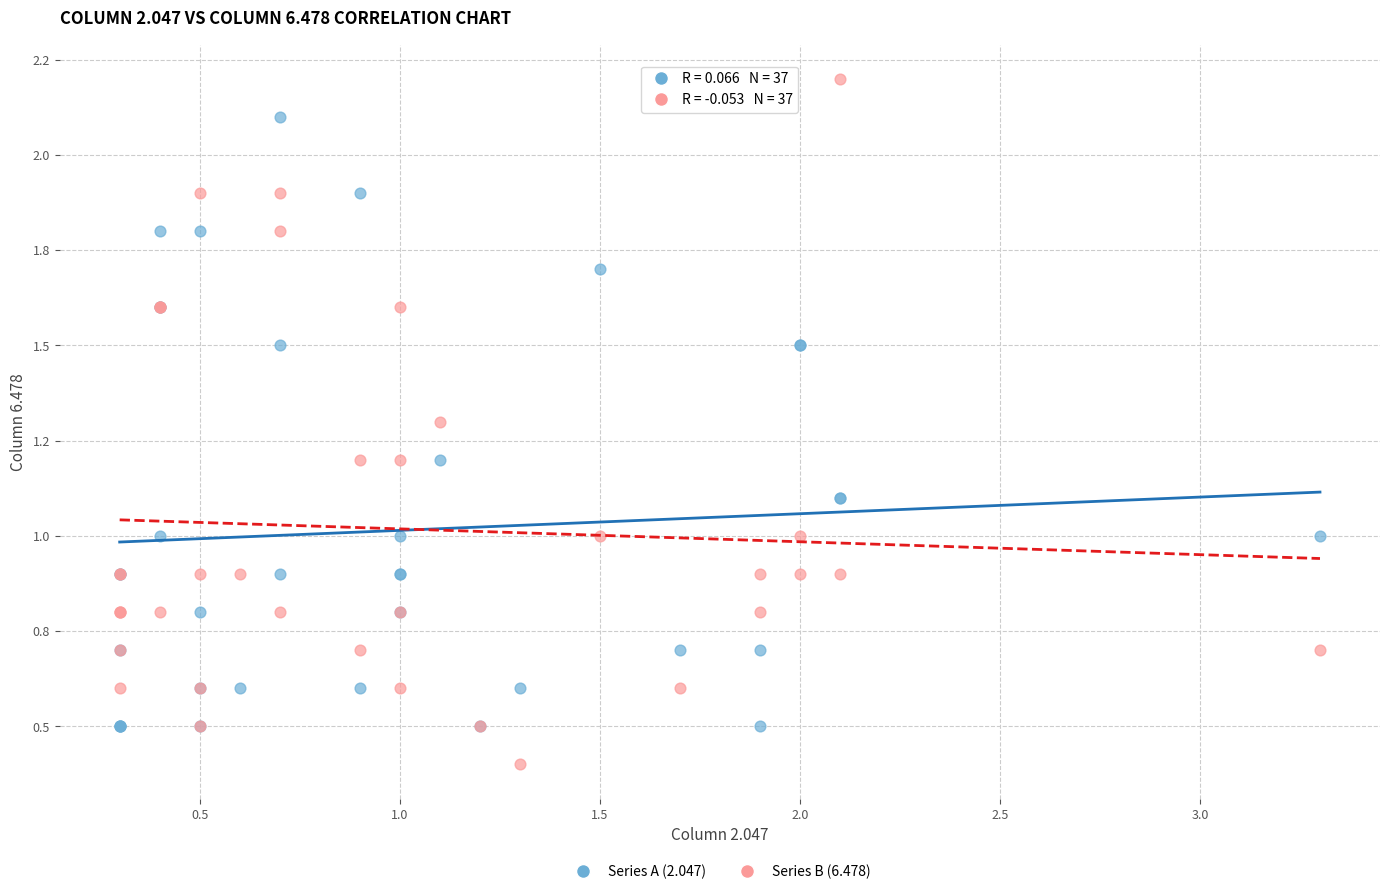

Which series contains the highest Y value?

Series B (6.478)